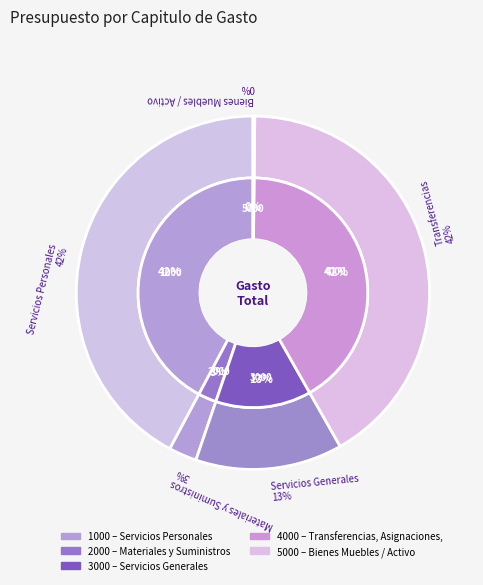

Count the number of slices in the pie.

5